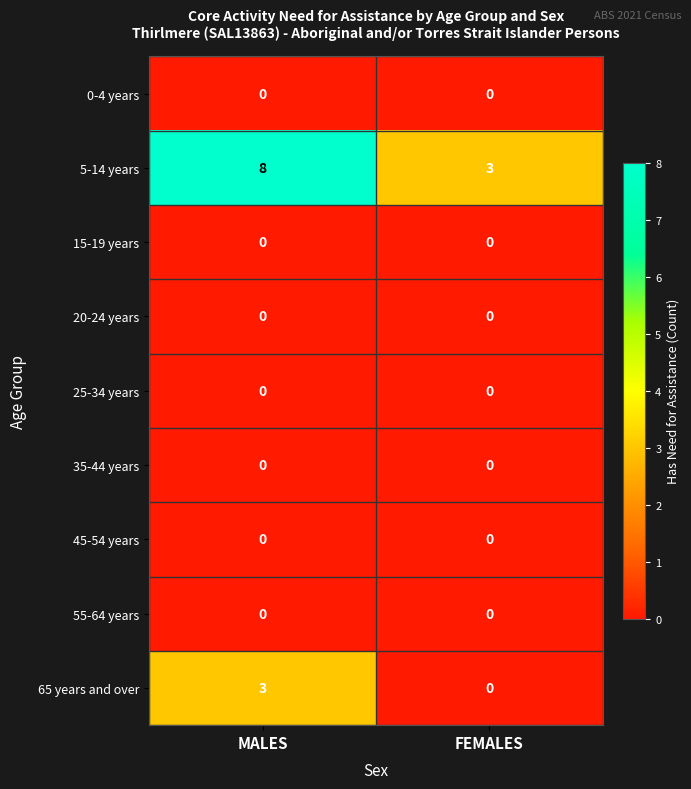

The value of 5-14 years at MALES is 8. True or false?

True